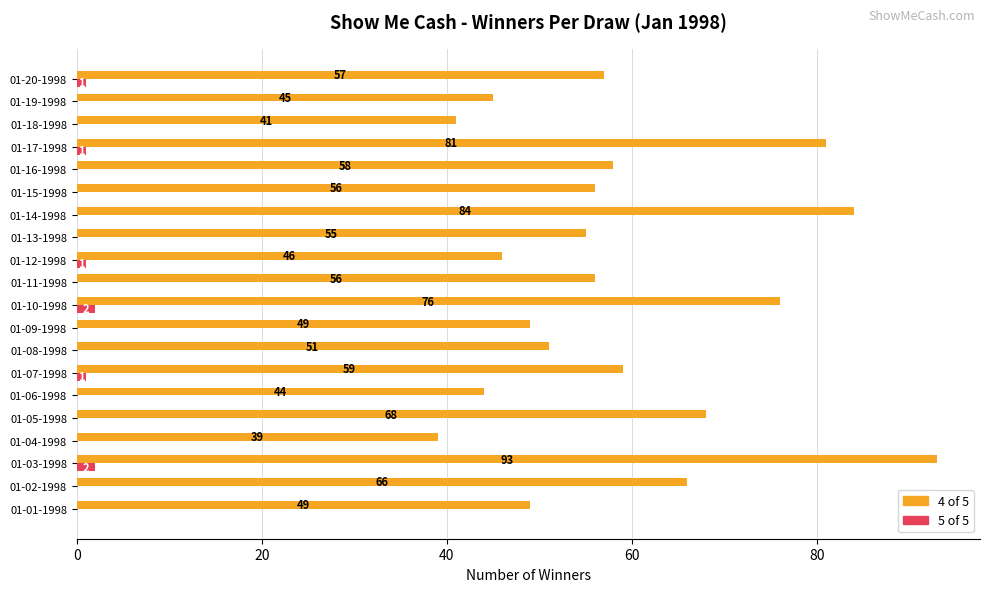

What is the highest value of the 5 of 5 series?

2